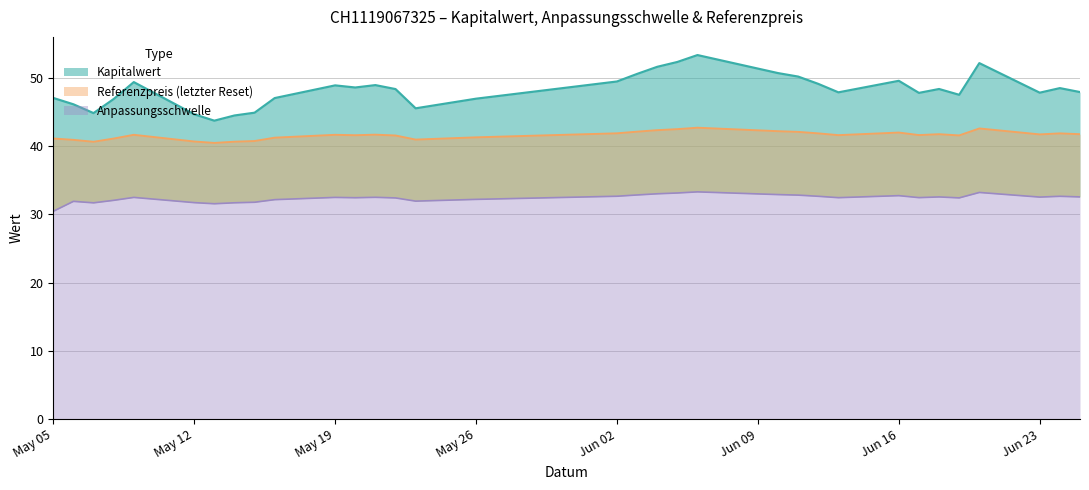

At which category is the sum across all series the highest?

2025-06-06